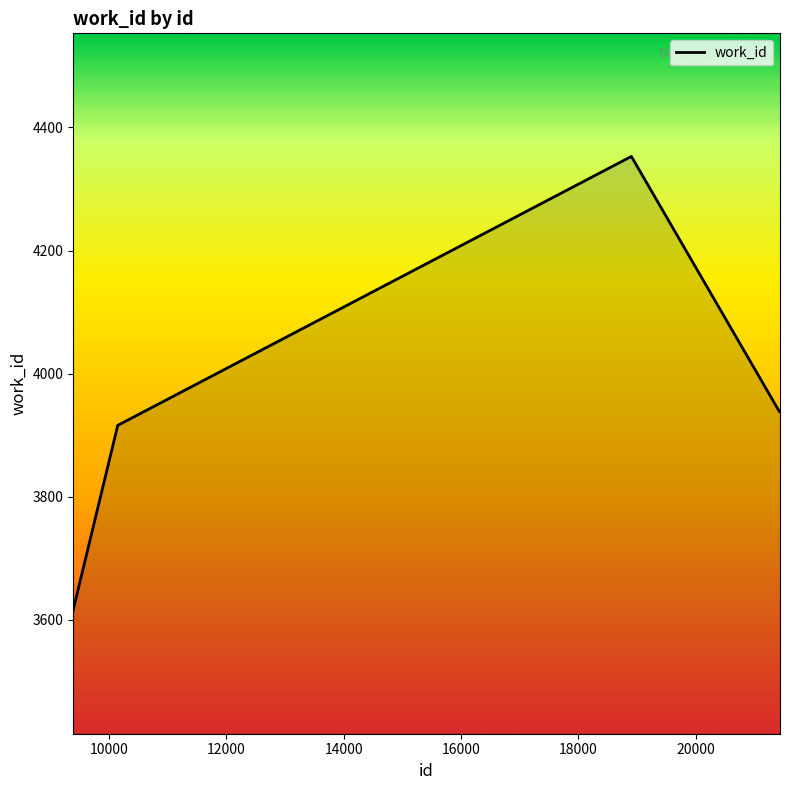

What is the greatest value displayed?

4353